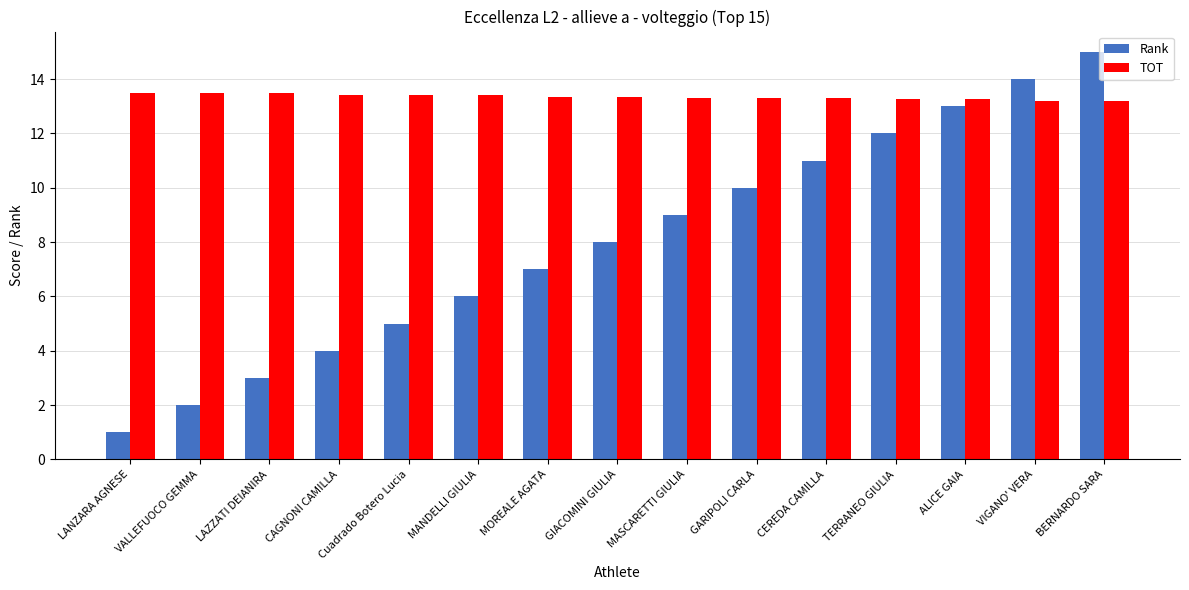

Read the Rank value at LAZZATI DEIANIRA.

3.0